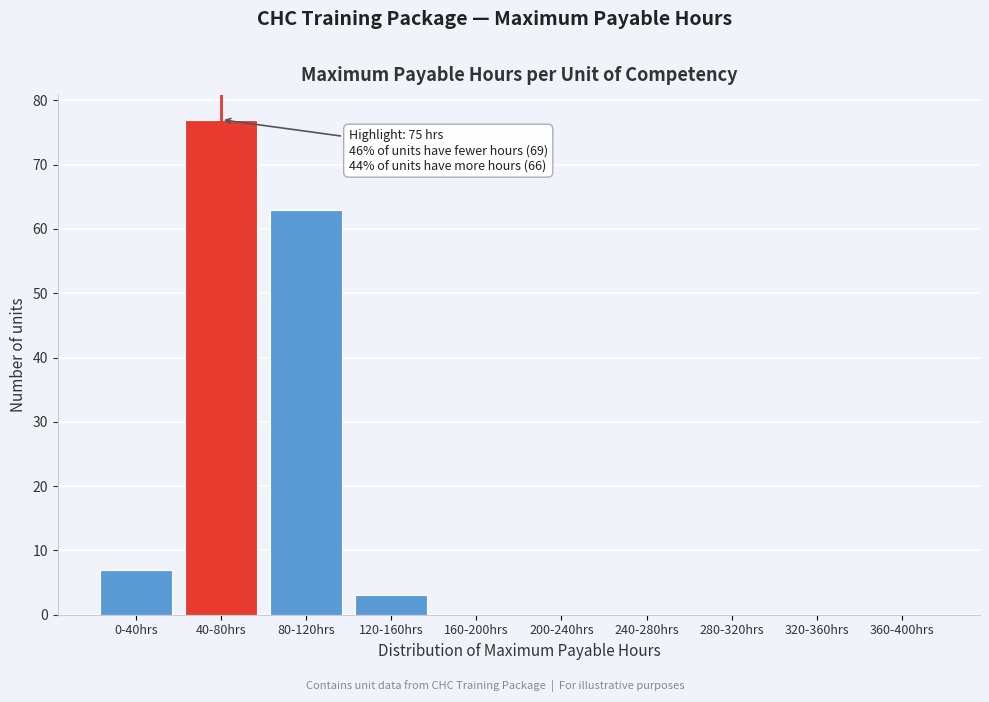

Reading right to left, list all the values displayed in this chart.

360-400hrs=0	320-360hrs=0	280-320hrs=0	240-280hrs=0	200-240hrs=0	160-200hrs=0	120-160hrs=3	80-120hrs=63	40-80hrs=77	0-40hrs=7